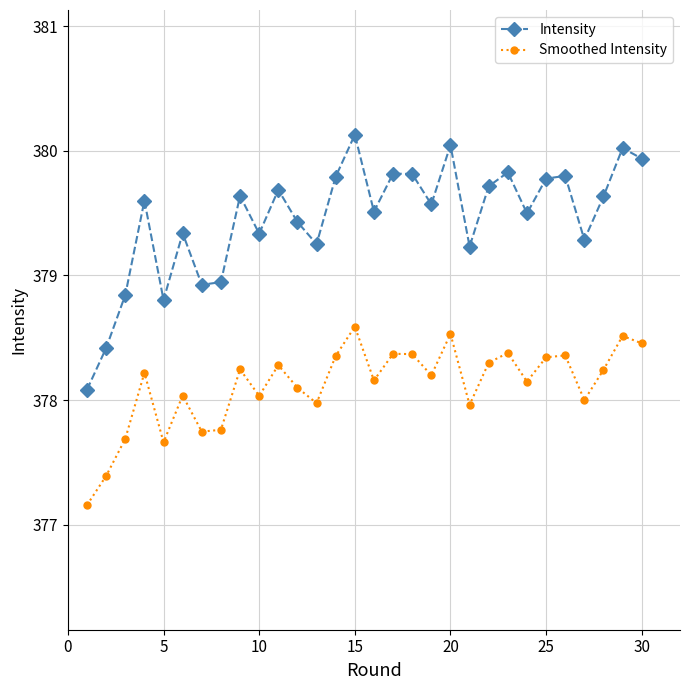

At how many categories does at least one series exceed 377?

30